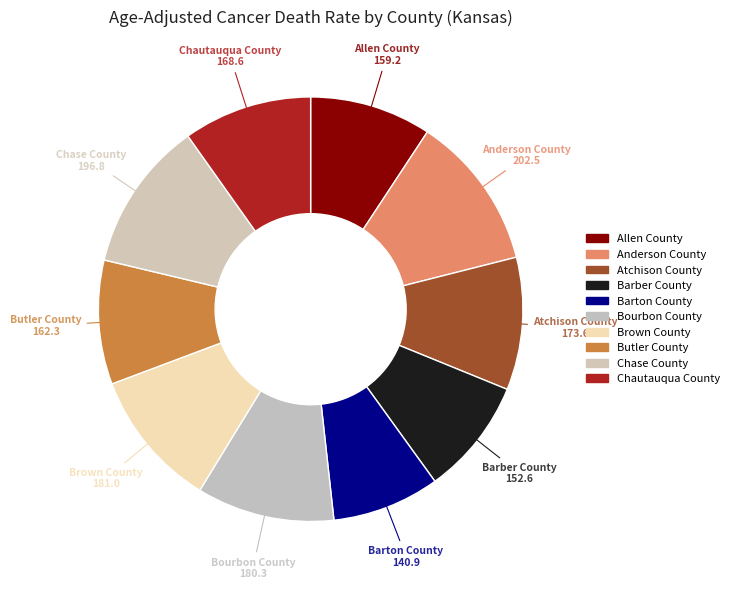

How many slices are in this pie chart?

10